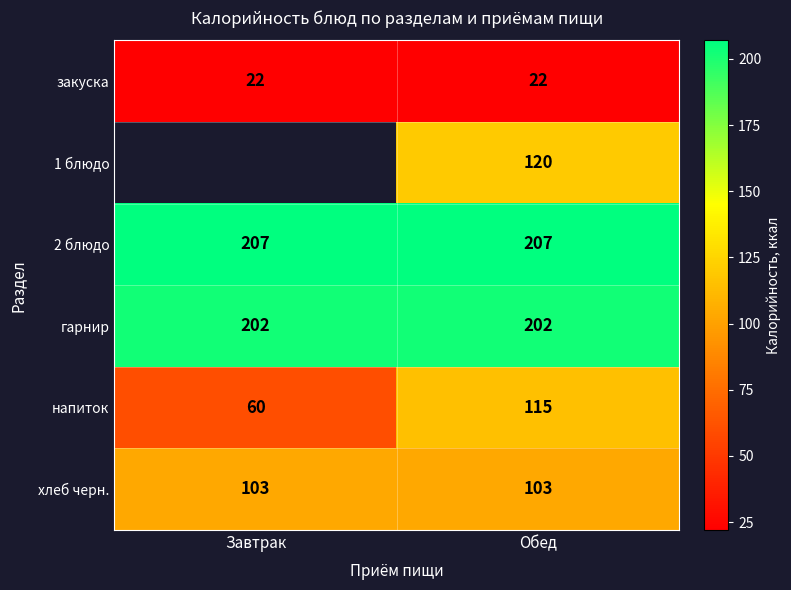

Which category has the lowest value across all series?

Завтрак